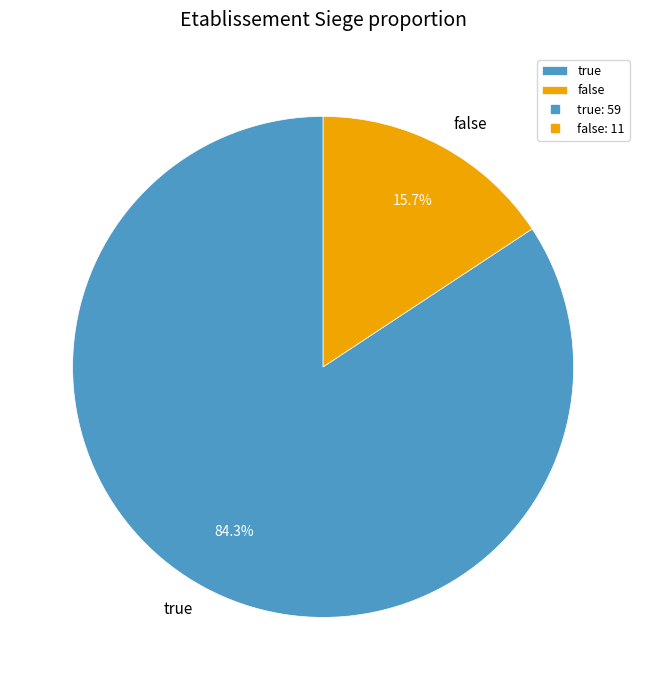

True or false: false accounts for 28% of the total.

False